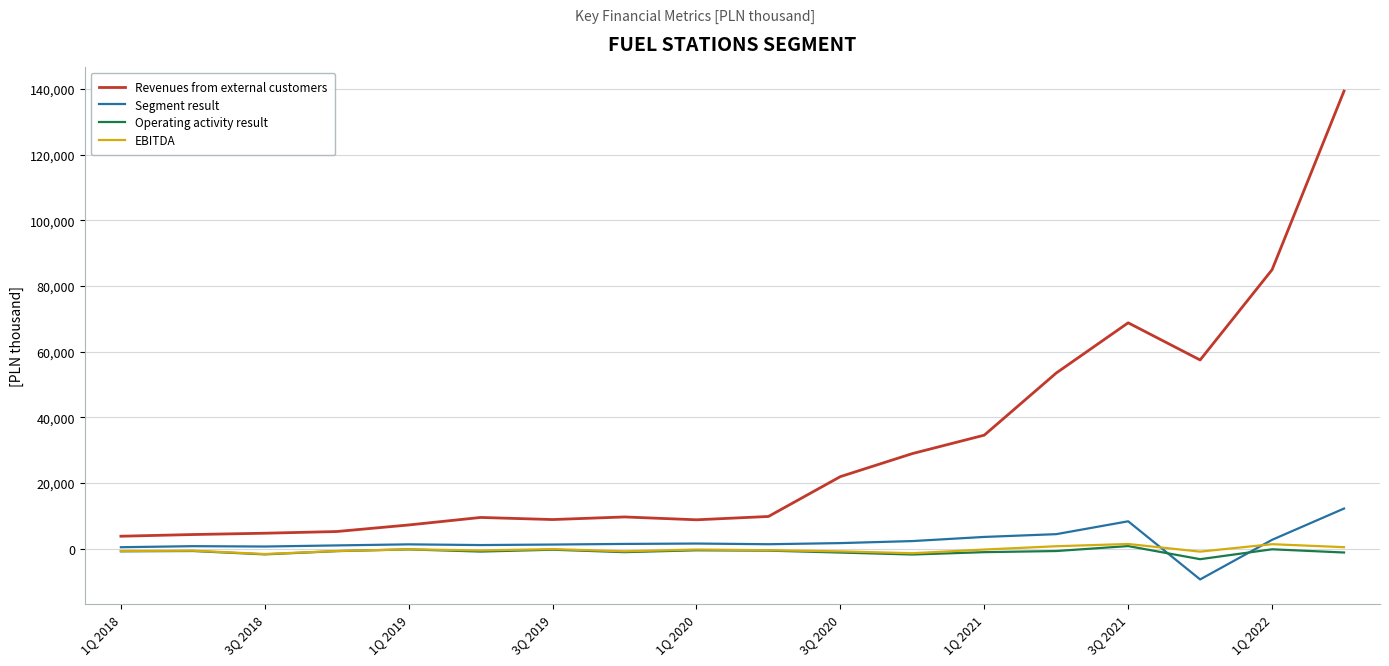

What is the minimum value for Segment result?

-9379.0